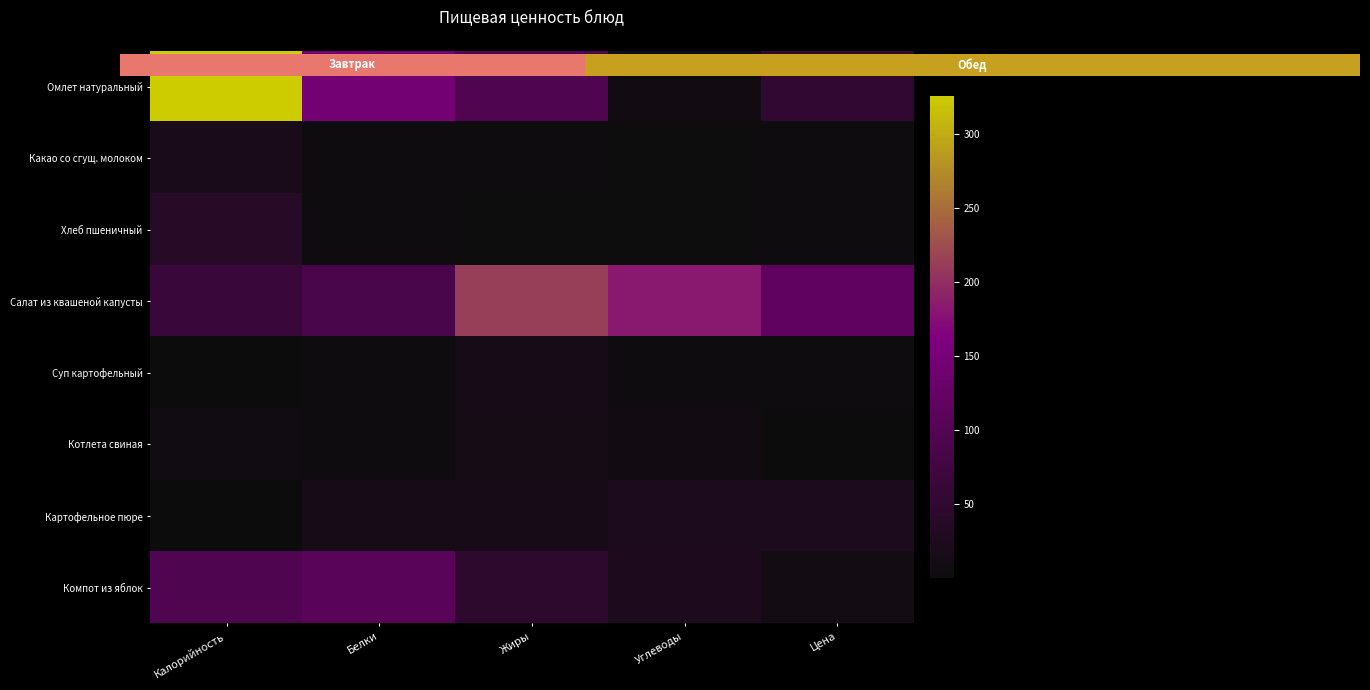

Reading right to left, what are all the values shown in this chart?

Омлет натуральный: Цена=51.3	Углеводы=8.4	Жиры=94.0	Белки=147.0	Калорийность=326.0
Какао со сгущ. молоком: Цена=3.4	Углеводы=0.5	Жиры=3.0	Белки=3.7	Калорийность=18.7
Хлеб пшеничный: Цена=4.0	Углеводы=0.1	Жиры=0.3	Белки=3.8	Калорийность=35.7
Салат из квашеной капусты: Цена=118.0	Углеводы=184.0	Жиры=213.7	Белки=87.6	Калорийность=65.4
Суп картофельный: Цена=3.6	Углеводы=4.2	Жиры=15.5	Белки=2.1	Калорийность=1.0
Котлета свиная: Цена=1.7	Углеводы=8.8	Жиры=11.8	Белки=2.2	Калорийность=6.1
Картофельное пюре: Цена=22.2	Углеводы=21.8	Жиры=16.1	Белки=14.8	Калорийность=1.8
Компот из яблок: Цена=9.8	Углеводы=23.1	Жиры=47.0	Белки=108.6	Калорийность=96.0